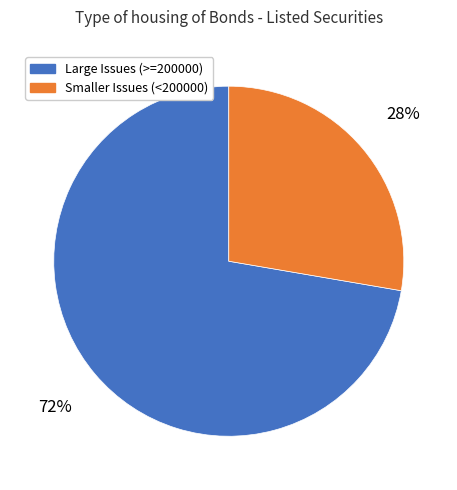

To the nearest percent, what portion does Smaller Issues (<200000) represent?

28%